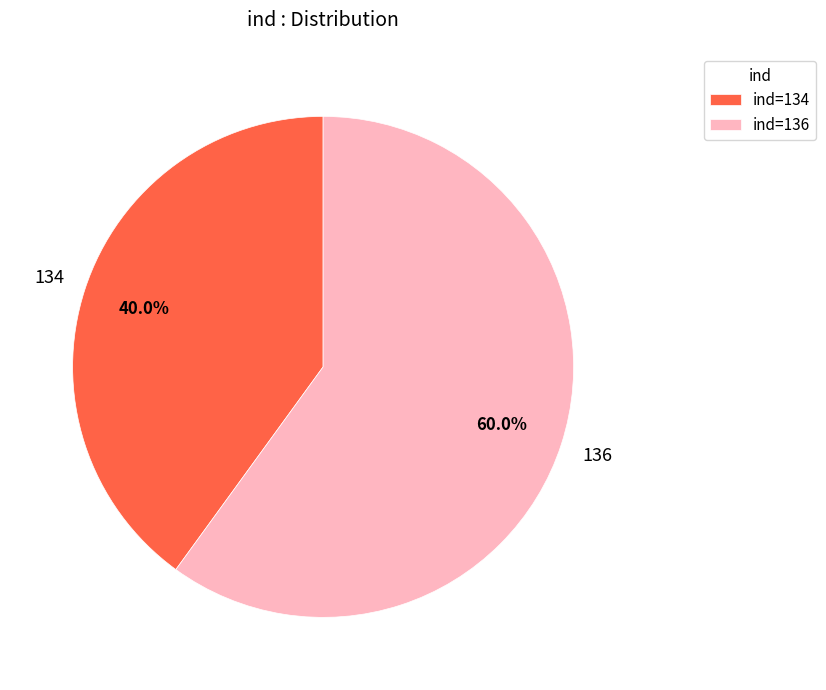

What is the ratio of the value at ind=136 to the value at ind=134?

1.5